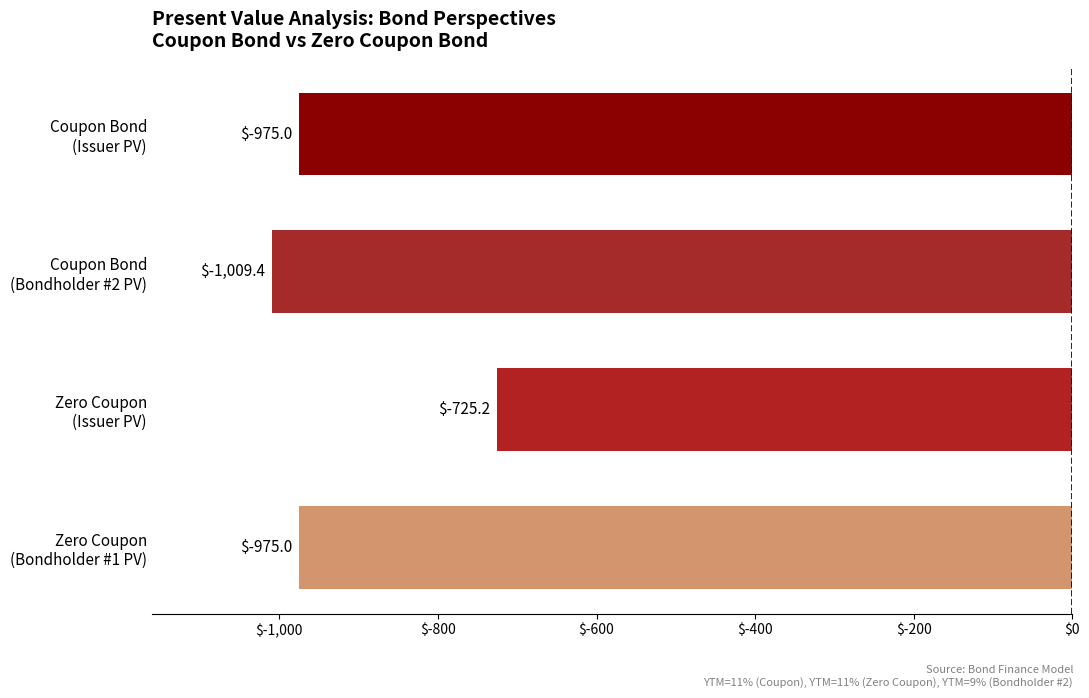

What is the value of the 1st bar from the top?

-975.0